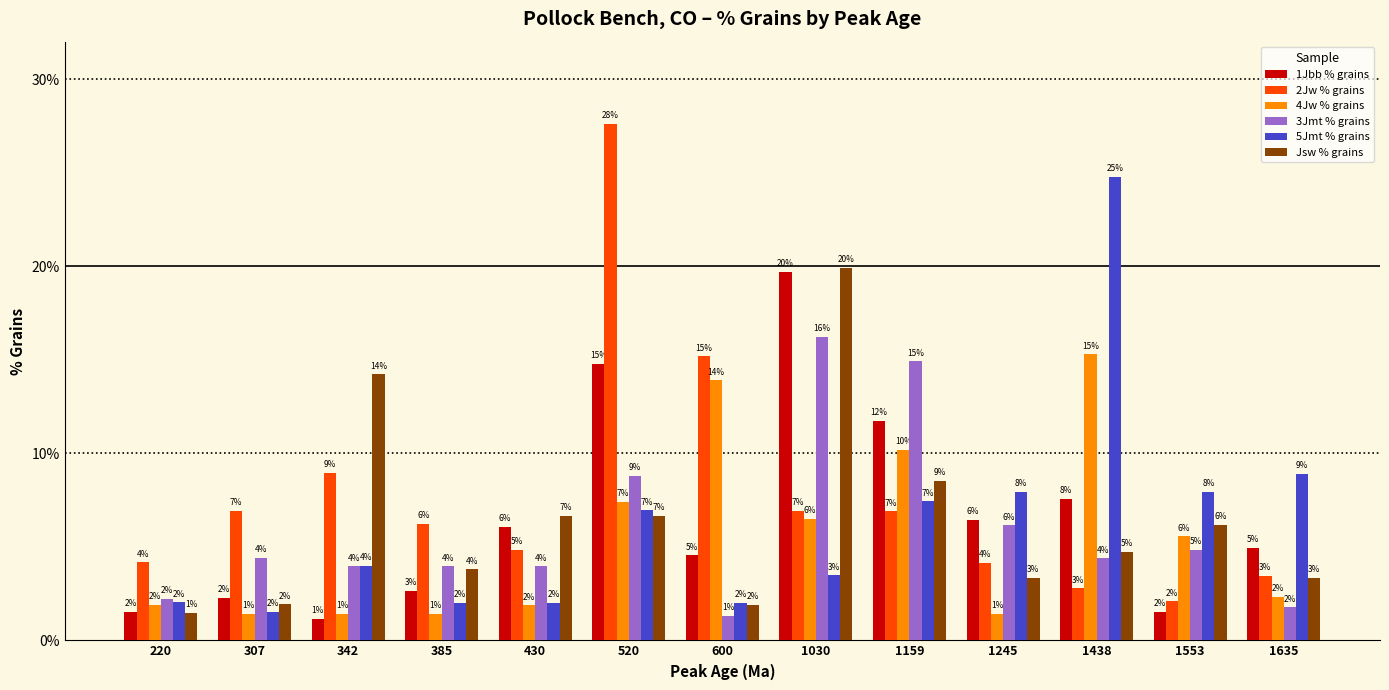

At which category is the sum across all series the highest?

1030